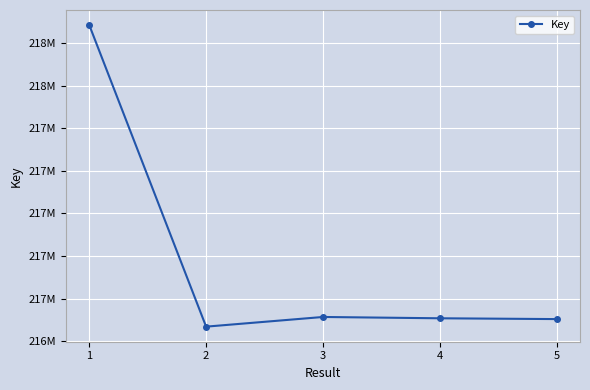

Is this an area chart (filled region under the line)?

No